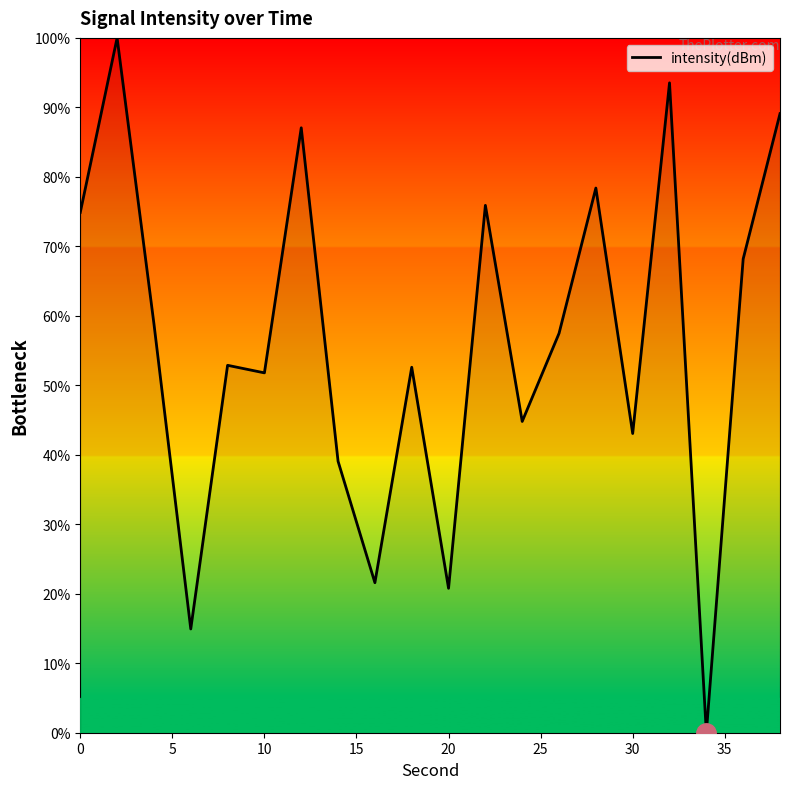

What is the maximum value shown in the chart?

100.0